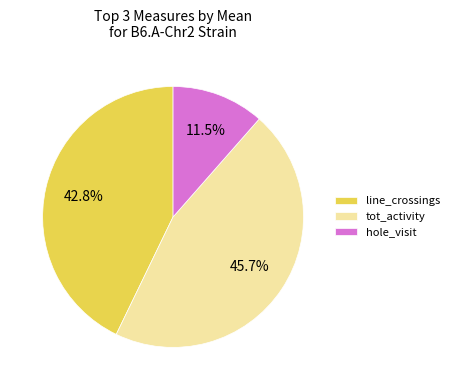

Which has a higher value, hole_visit or tot_activity?

tot_activity